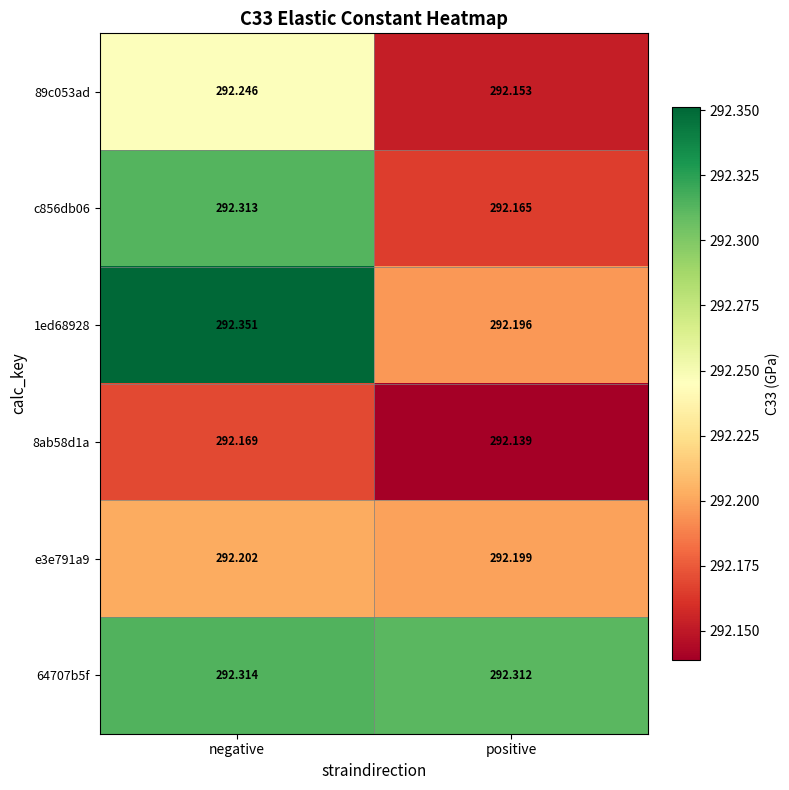

Which category has the highest value across all series?

negative